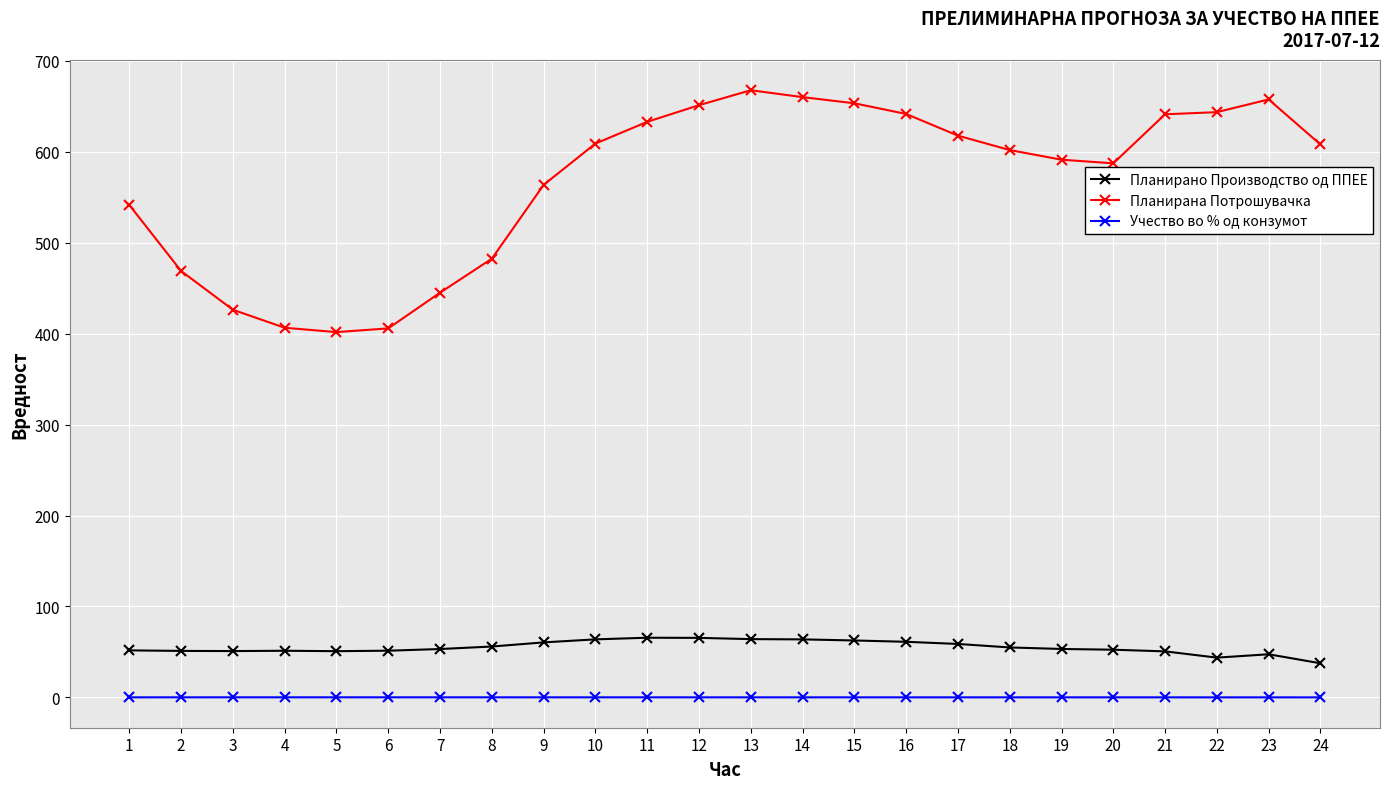

True or false: Планирано Производство од ППЕЕ has more than 1 interior local peaks.

True